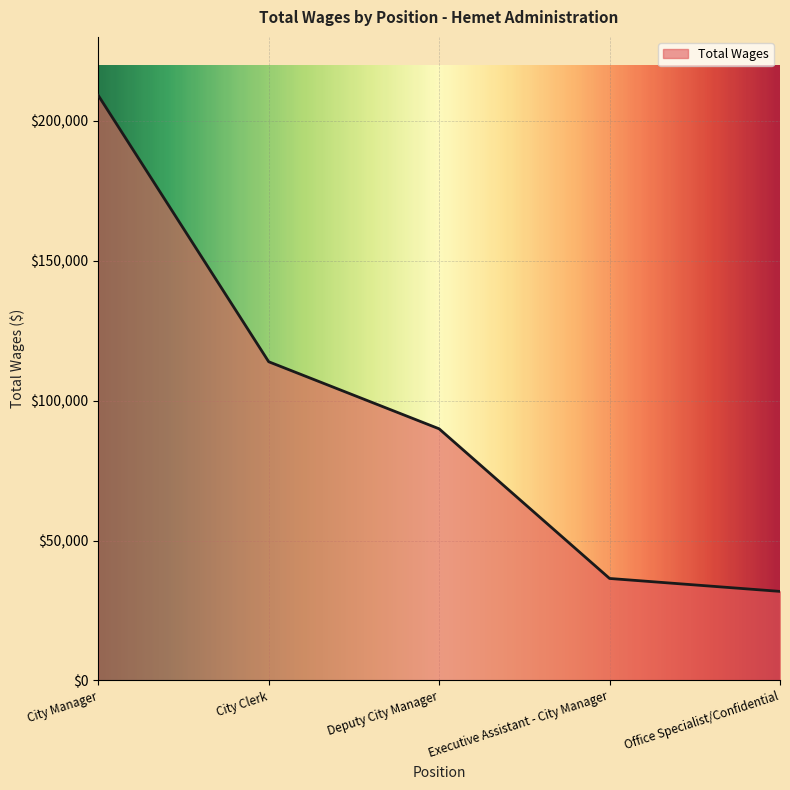

The value at City Clerk is 113938. True or false?

True